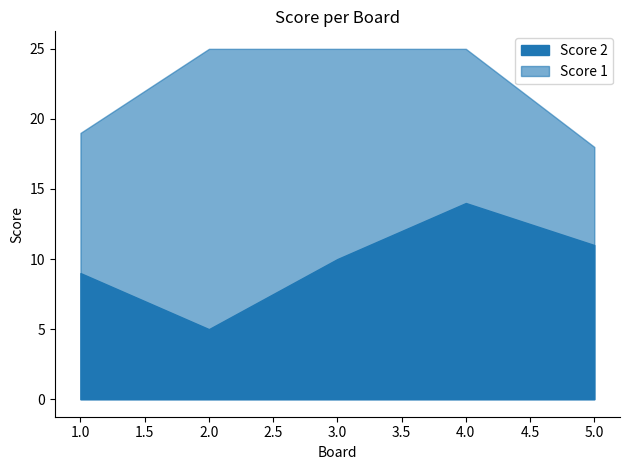

What is the maximum value shown in the chart?

25